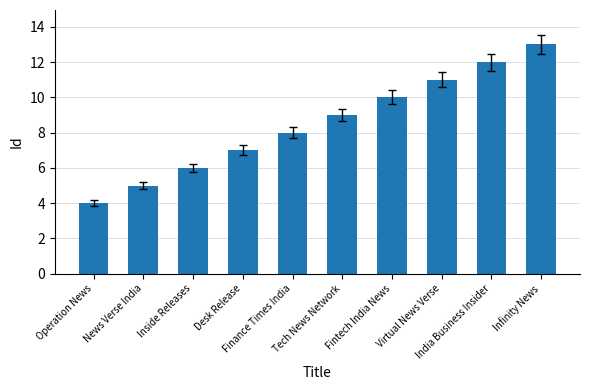

Does the chart contain any negative values?

No